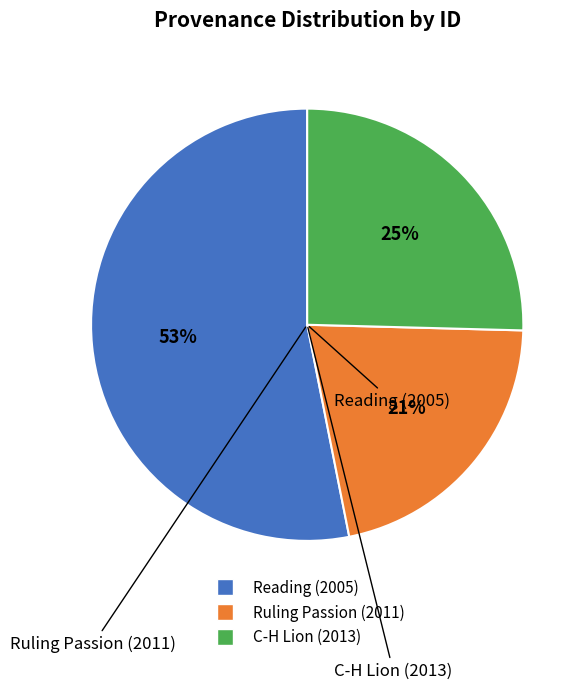

Is there a majority slice in this chart?

Yes